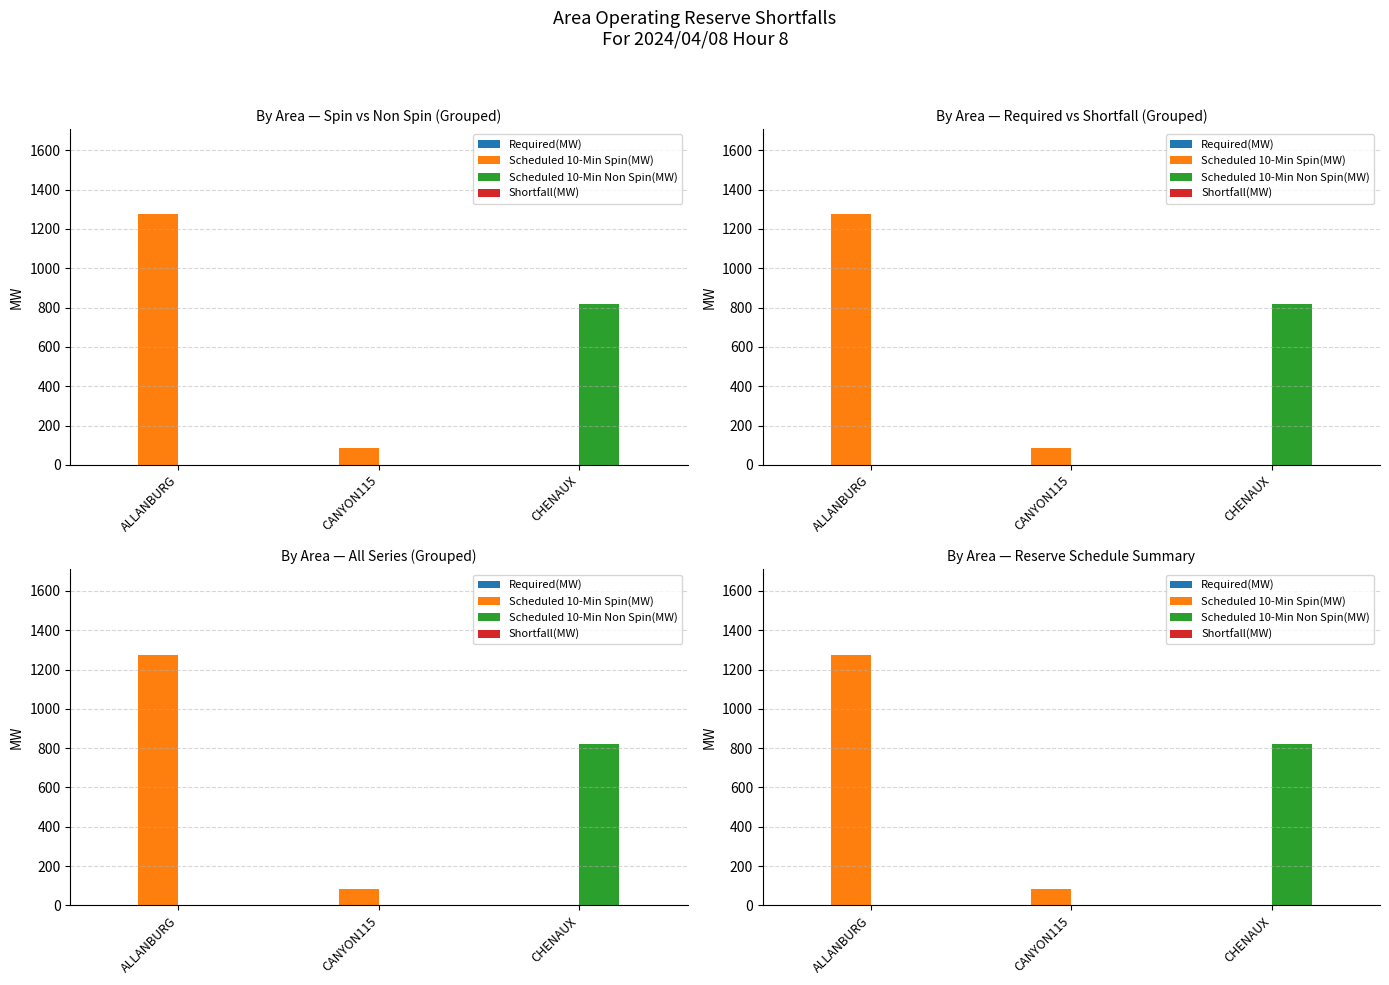

List the labels in order of Required(MW) value, smallest first.

ALLANBURG, CANYON115, CHENAUX